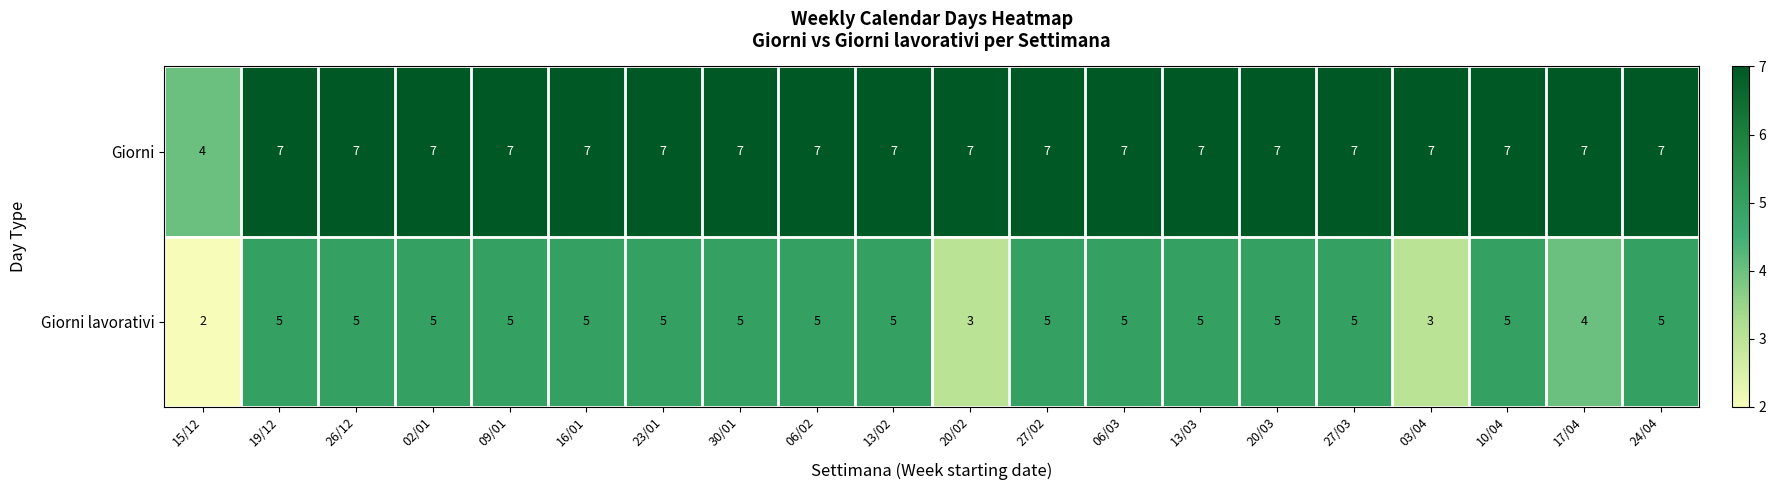

Which series changed the most between 20/02 and 24/04?

Giorni lavorativi